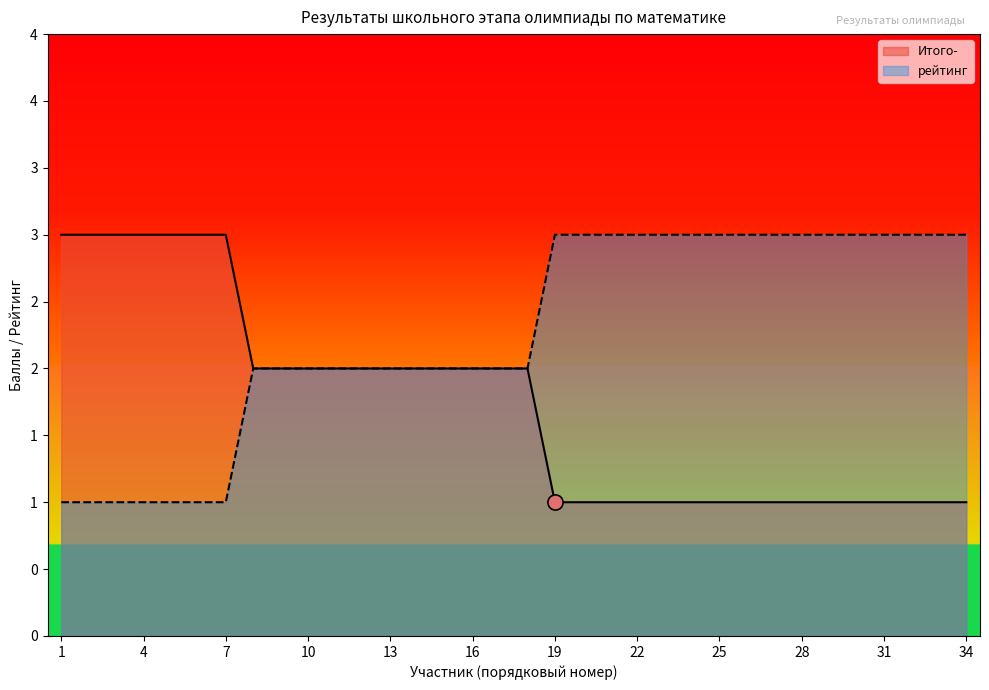

What are all the series names shown in the legend?

Итого-, рейтинг